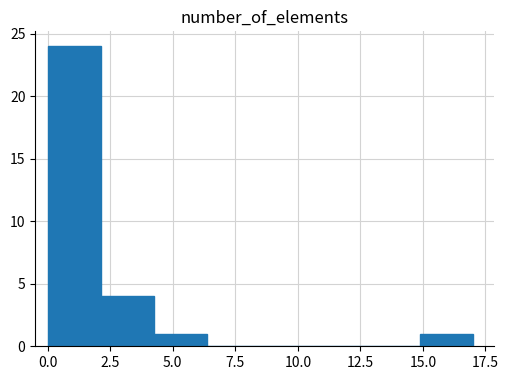

Reading left to right, list every bar in this chart as the range it spans on the x-axis followed by its height. Neither the bar edges nor the heights are printed on the chart, so give them approximately, as read against the axes.

0.0 to 2.0: 24
2.0 to 4.5: 4
4.5 to 6.5: 1
6.5 to 8.5: 0
8.5 to 10.5: 0
10.5 to 13.0: 0
13.0 to 15.0: 0
15.0 to 17.0: 1